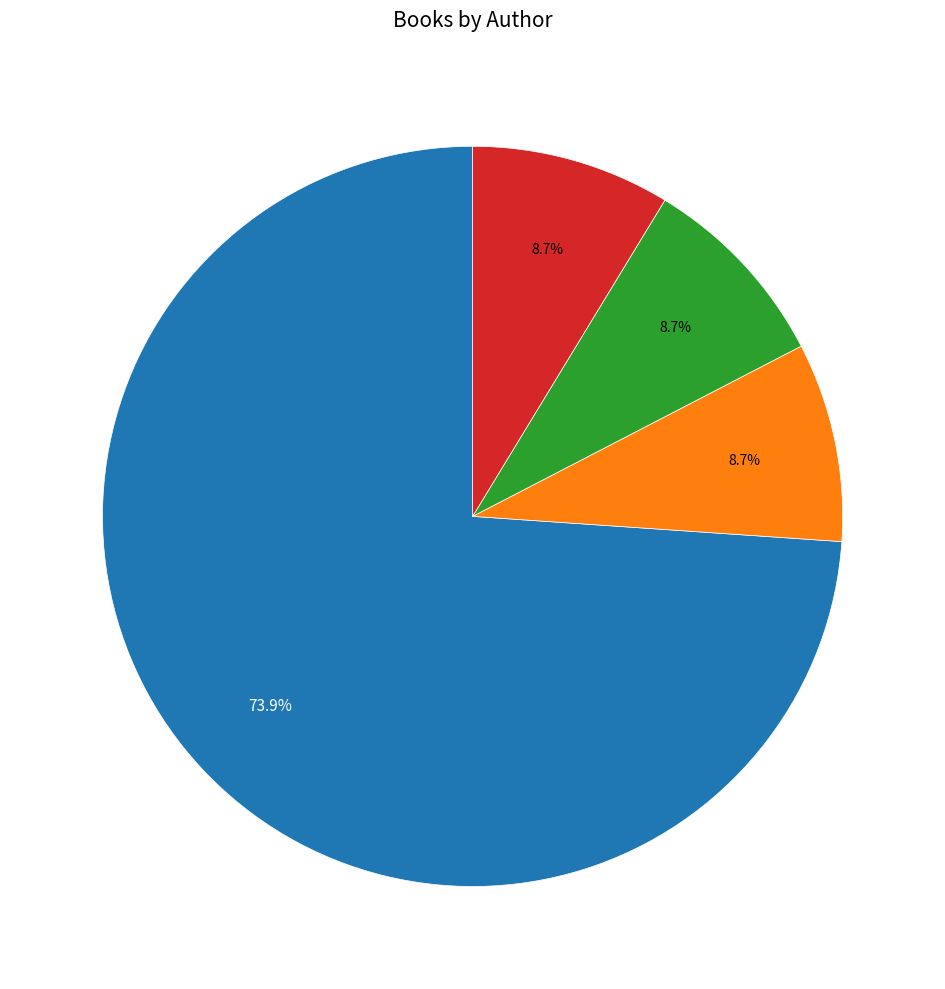

Does any single category account for the majority?

Yes